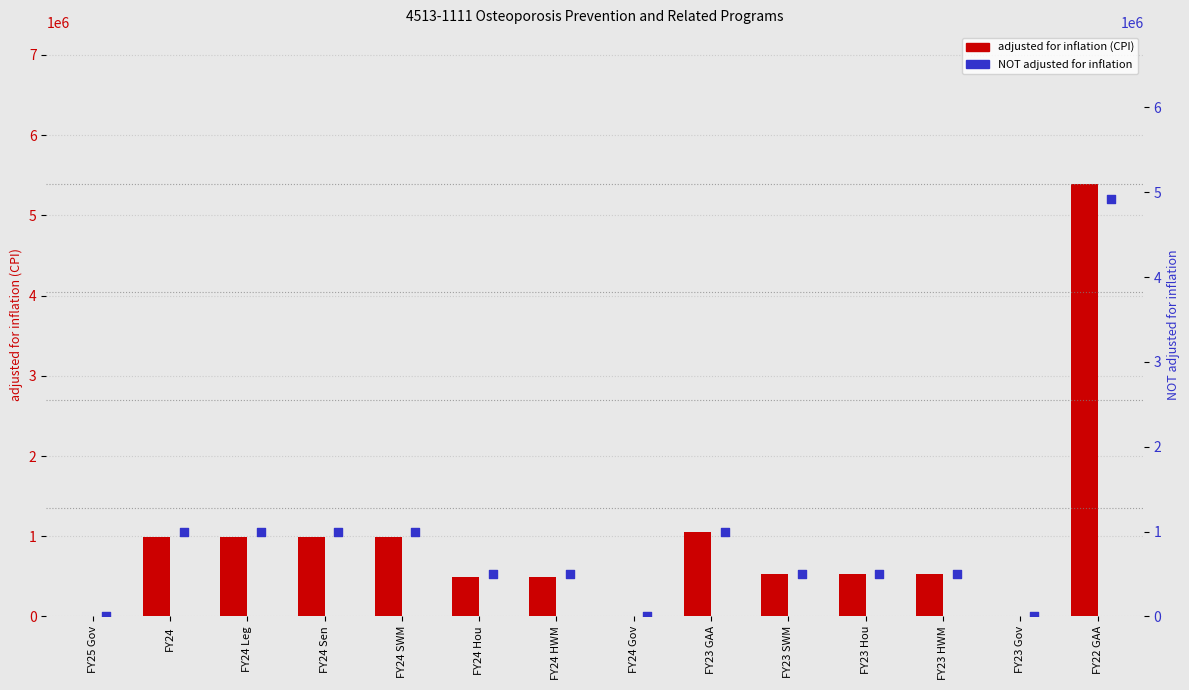

What are all the series names shown in the legend?

adjusted for inflation (CPI), NOT adjusted for inflation